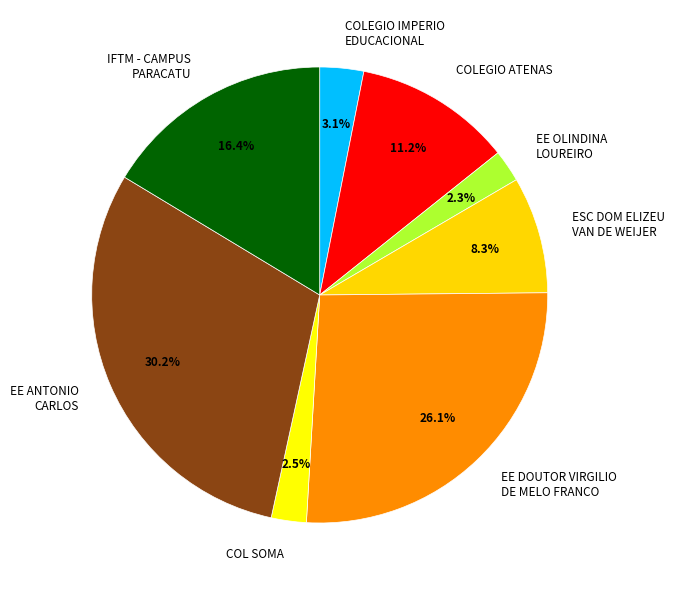

Is there a majority slice in this chart?

No